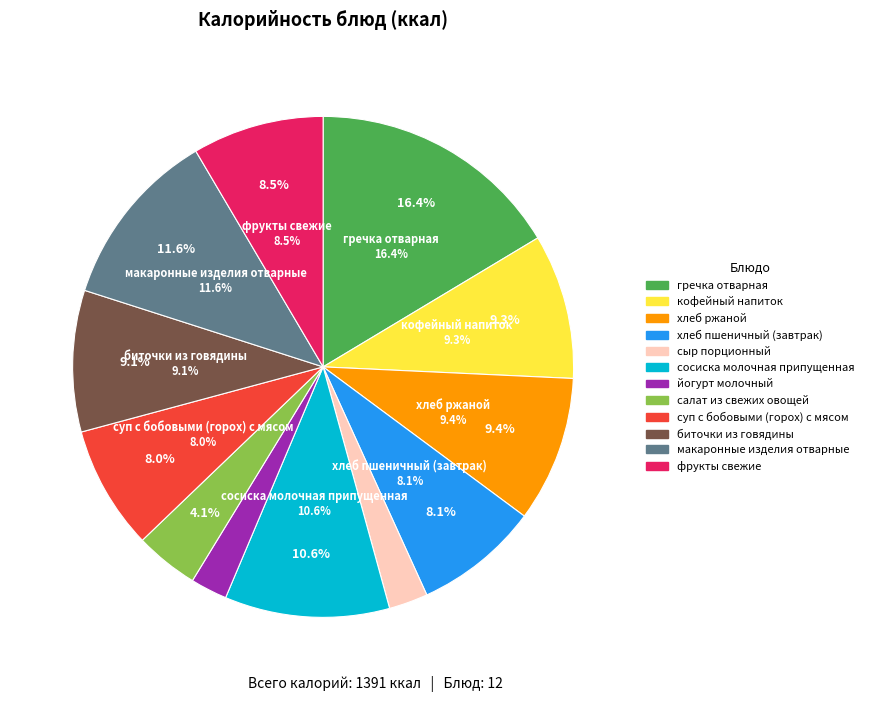

Is хлеб пшеничный (завтрак) the majority of the pie?

No